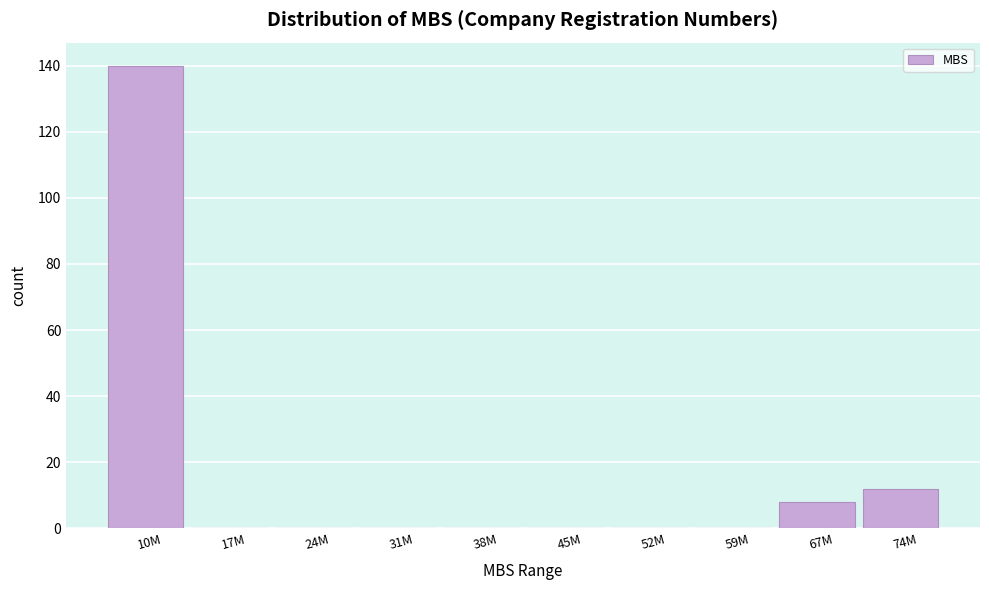

Between 59M and 74M, which is larger?

74M